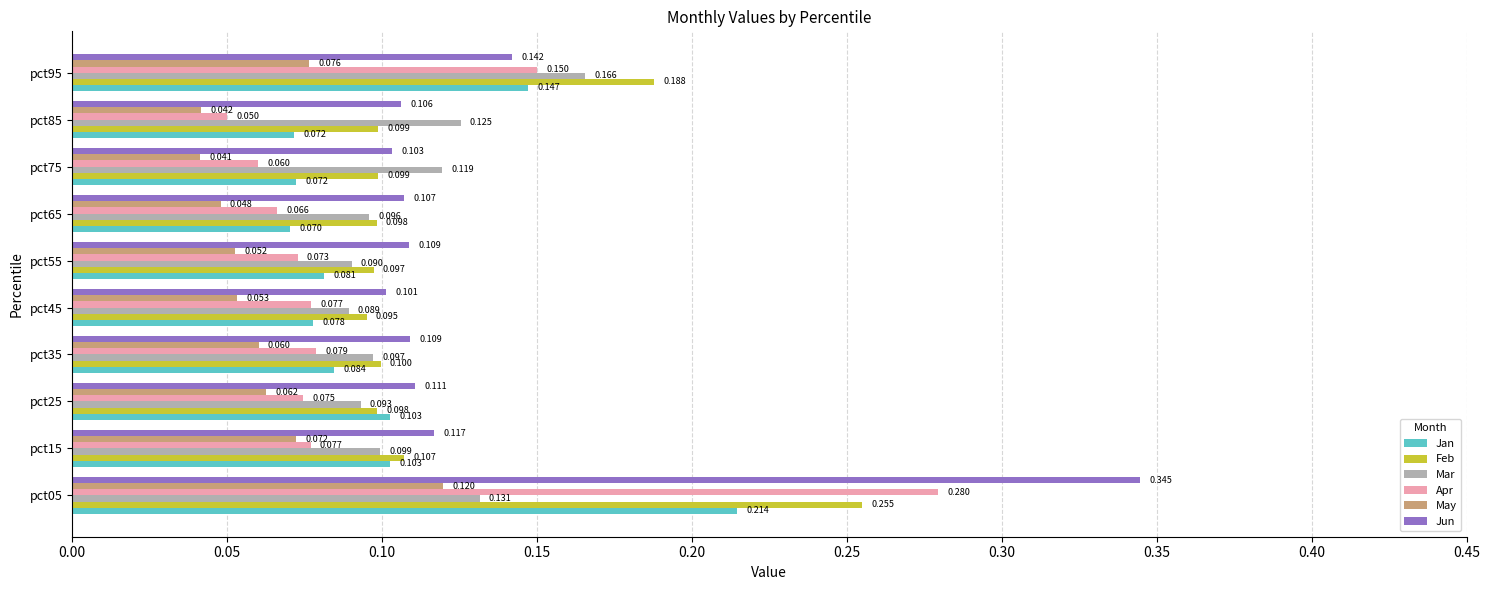

How many categories are shown in the chart?

10